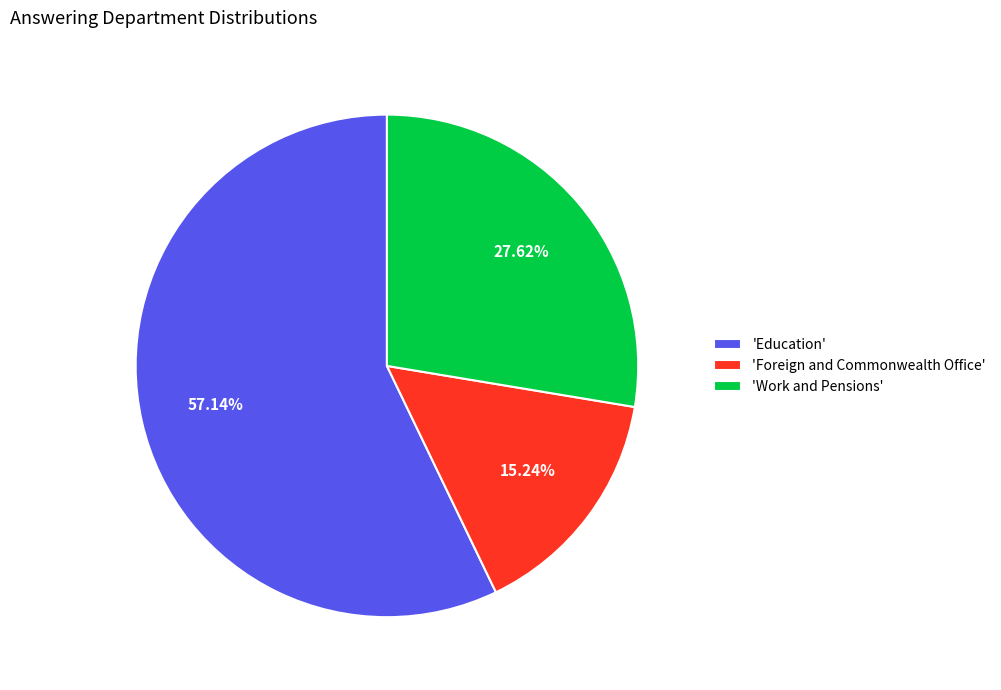

Is the sum of 'Foreign and Commonwealth Office' and 'Work and Pensions' greater than half?

No